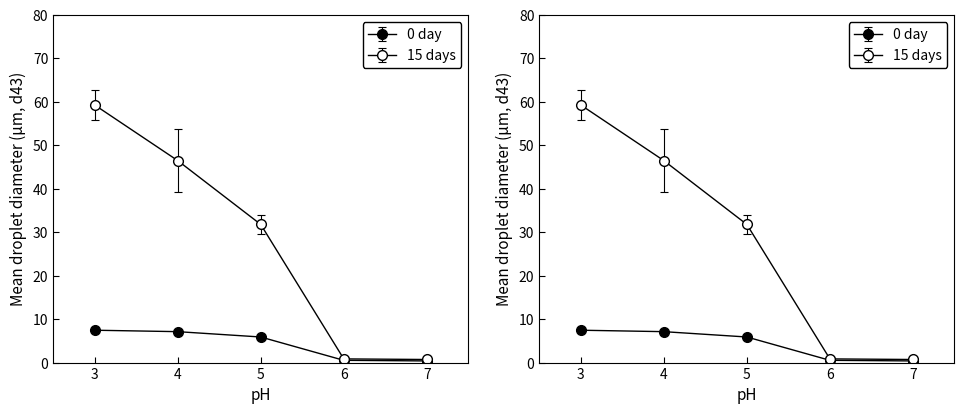

What is the maximum value shown in the chart?

59.3